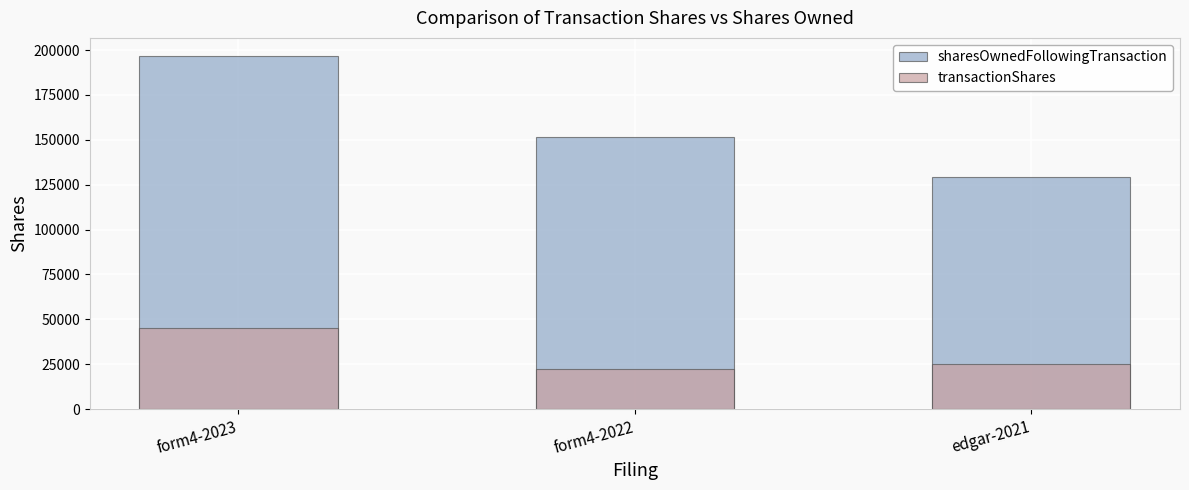

Rank the categories by transactionShares value from lowest to highest.

form4-2022, edgar-2021, form4-2023